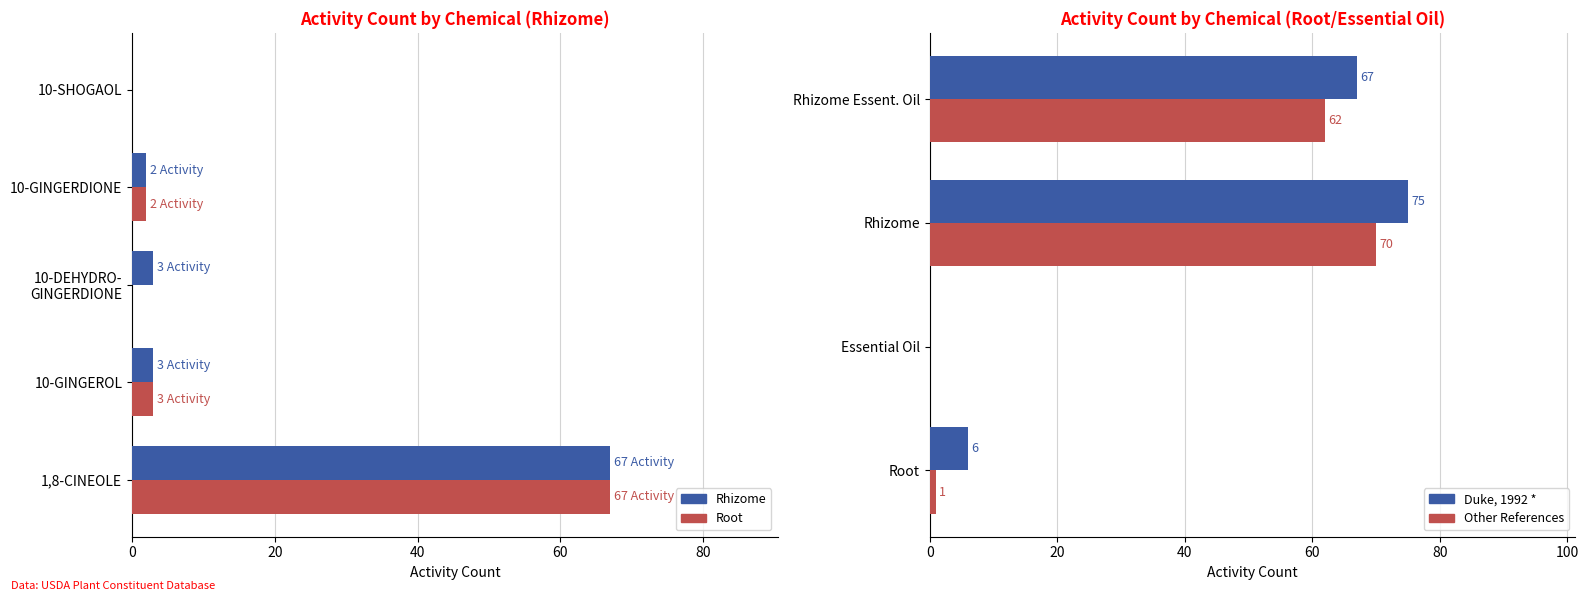

What is the label of the 17th bar from the right?

10-GINGERDIONE